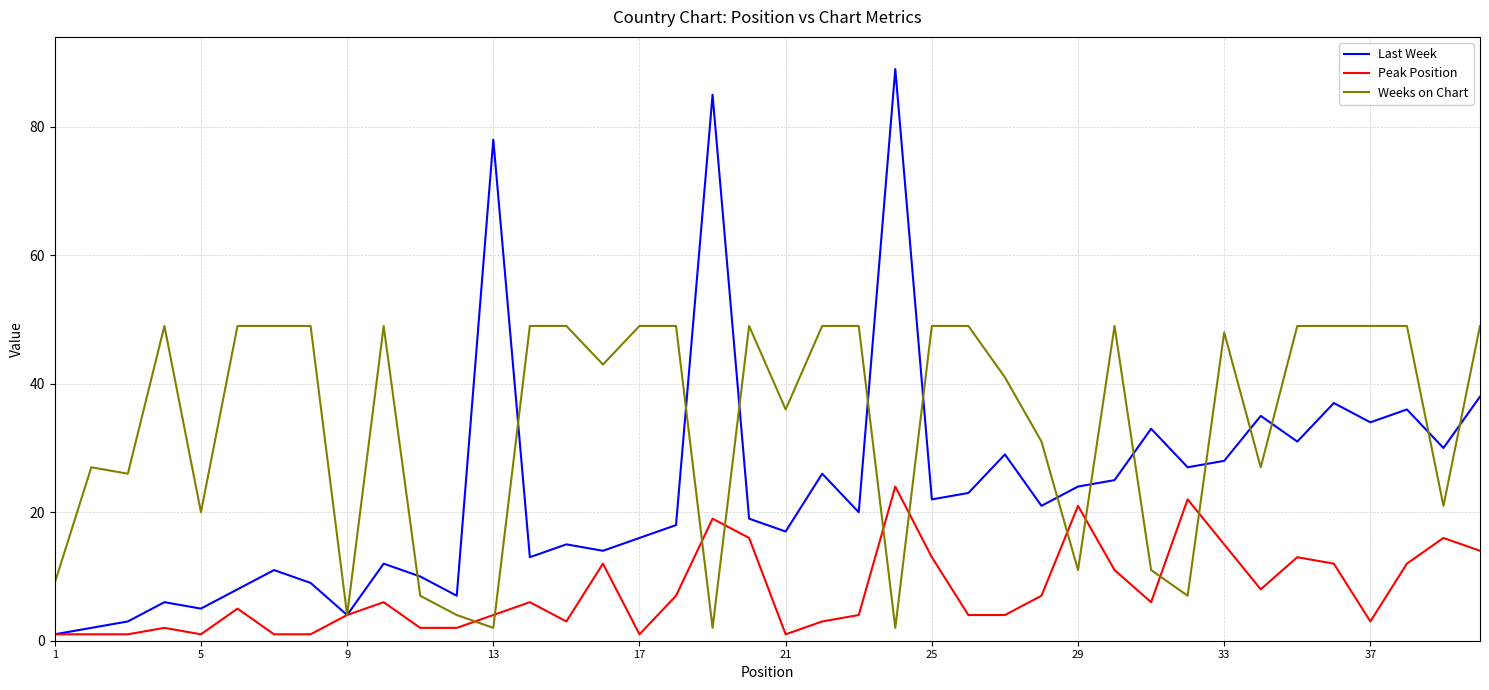

What is the maximum value shown in the chart?

89